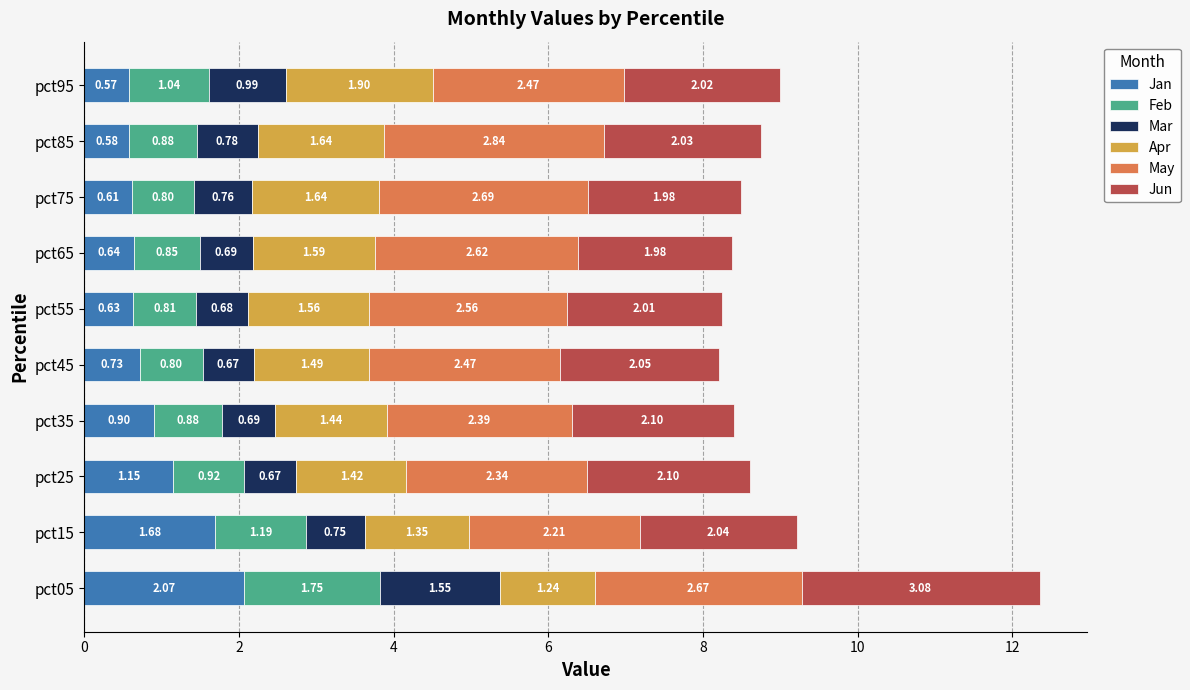

What is the total value across all series at pct55?

8.2